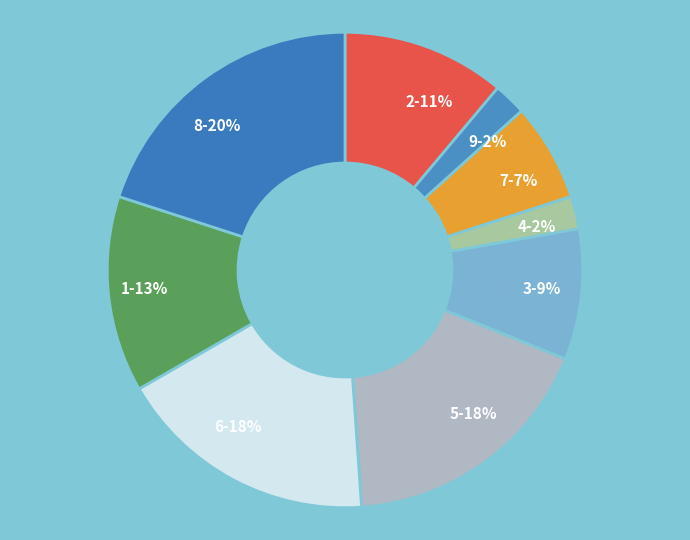

What is the ratio of the value at 9 to the value at 8?

0.1